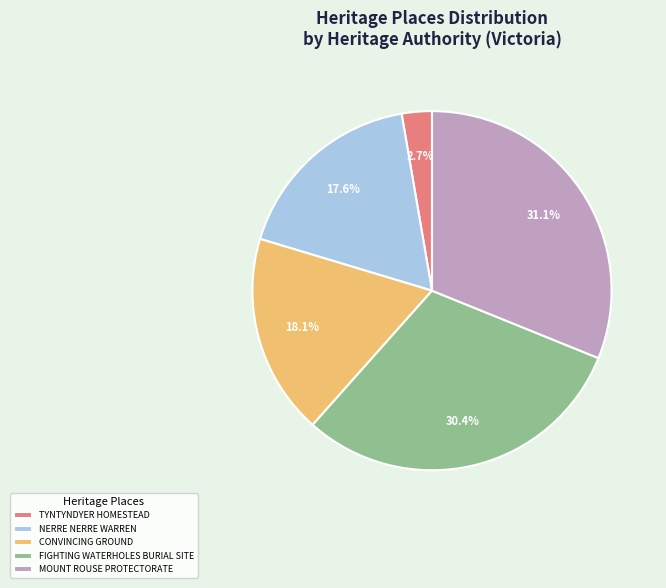

Which category has the smallest portion of the pie?

TYNTYNDYER HOMESTEAD